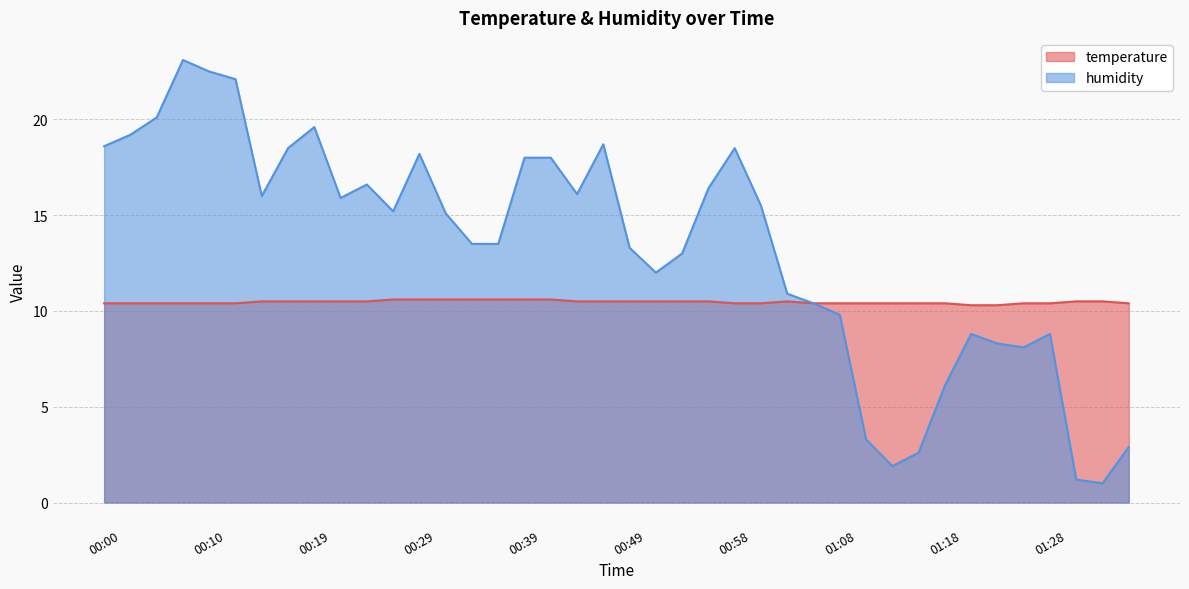

At which label is temperature closest to 10?

01:20